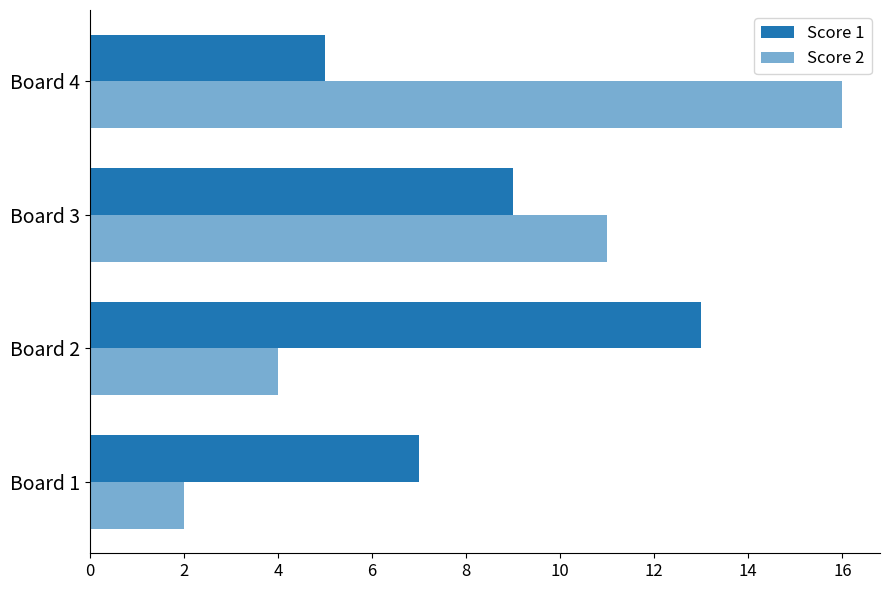

At which label does Score 1 first exceed 9?

Board 2